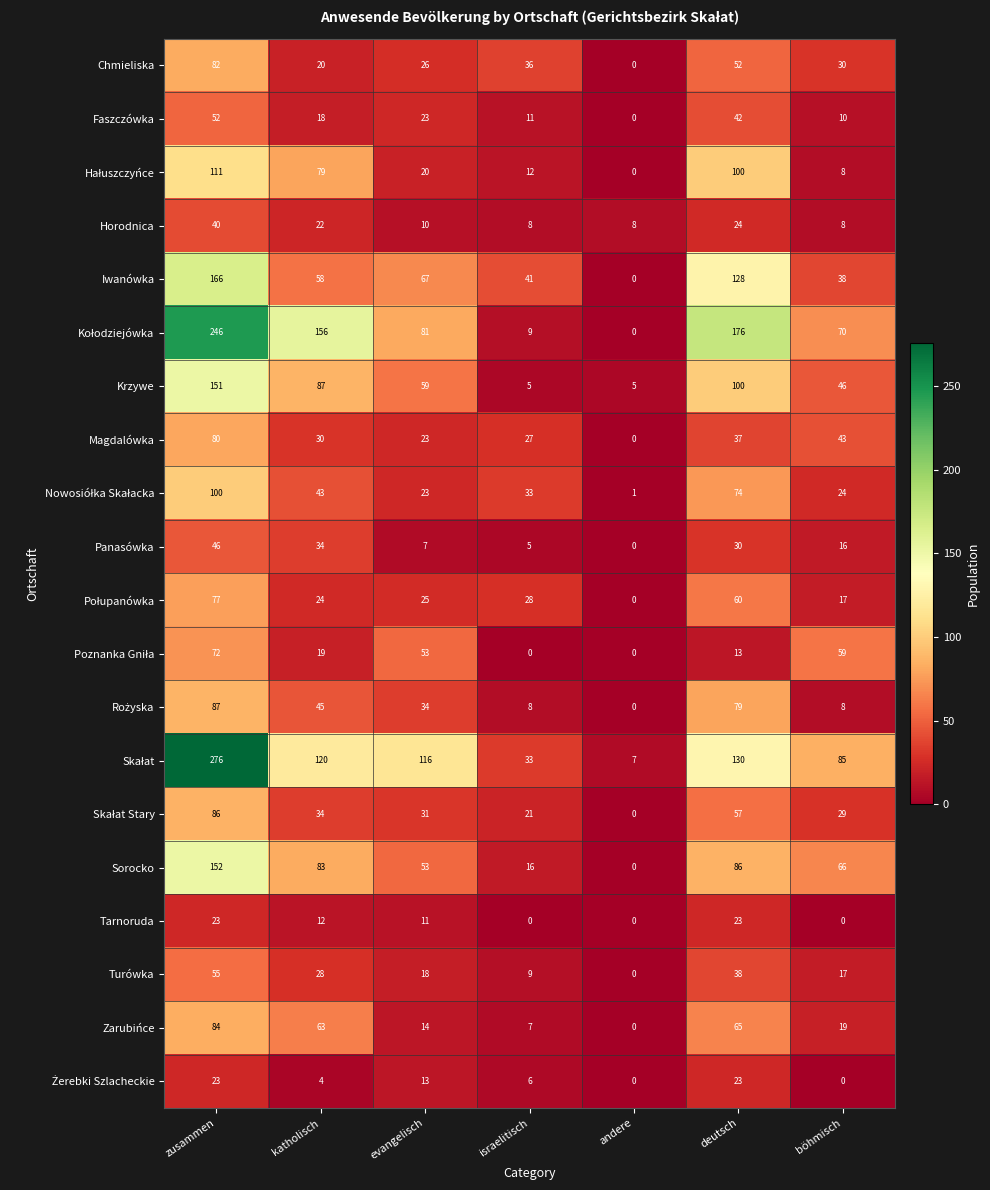

At which label does Turówka first exceed 18?

zusammen